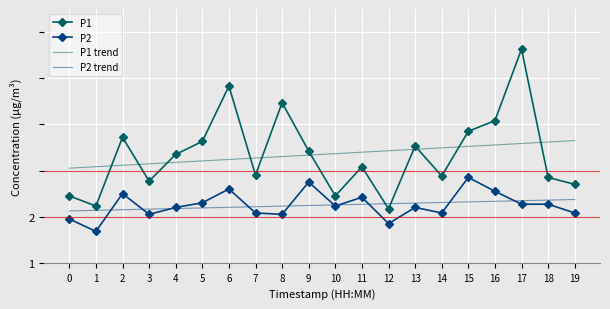

What is the difference between the maximum and second lowest values in the P1 series?

3.4